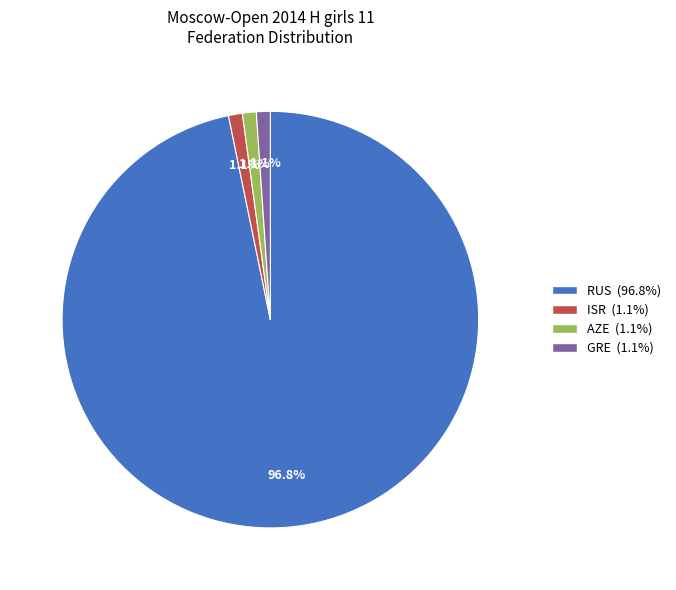

Which category has the biggest portion of the pie?

RUS